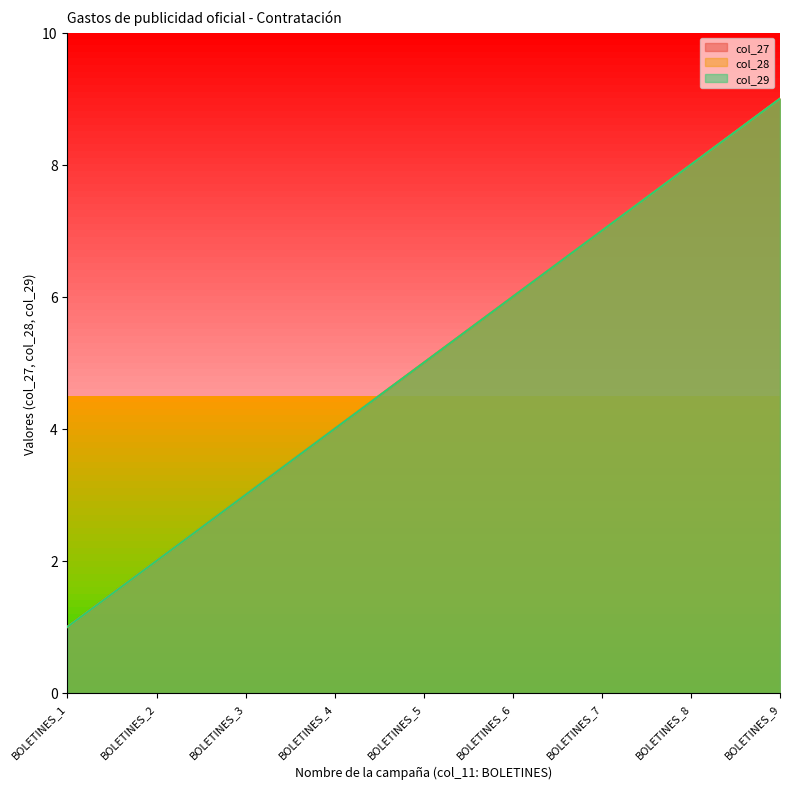

Reading left to right, extract all data points from this chart.

col_27: 1	2	3	4	5	6	7	8	9
col_28: 1	2	3	4	5	6	7	8	9
col_29: 1	2	3	4	5	6	7	8	9